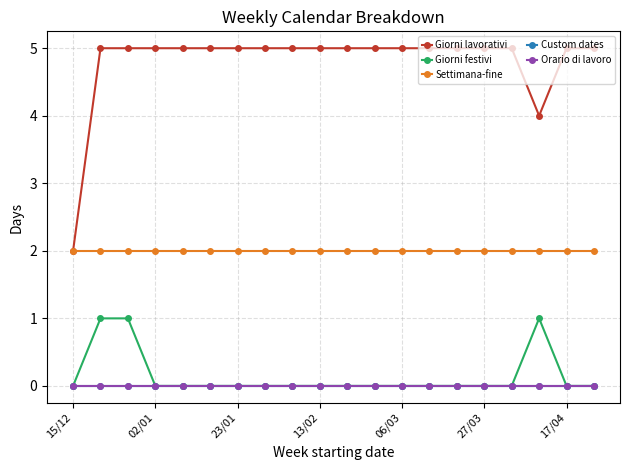

Reading right to left, transcribe all the data shown in this chart.

Giorni lavorativi: 5	5	4	5	5	5	5	5	5	5	5	5	5	5	5	5	5	5	5	2
Giorni festivi: 0	0	1	0	0	0	0	0	0	0	0	0	0	0	0	0	0	1	1	0
Settimana-fine: 2	2	2	2	2	2	2	2	2	2	2	2	2	2	2	2	2	2	2	2
Custom dates: 0	0	0	0	0	0	0	0	0	0	0	0	0	0	0	0	0	0	0	0
Orario di lavoro: 0	0	0	0	0	0	0	0	0	0	0	0	0	0	0	0	0	0	0	0